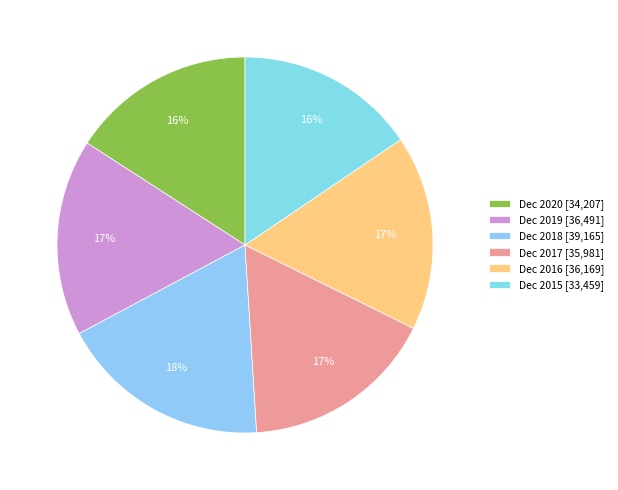

Does Dec 2015 represent more than half of the total?

No